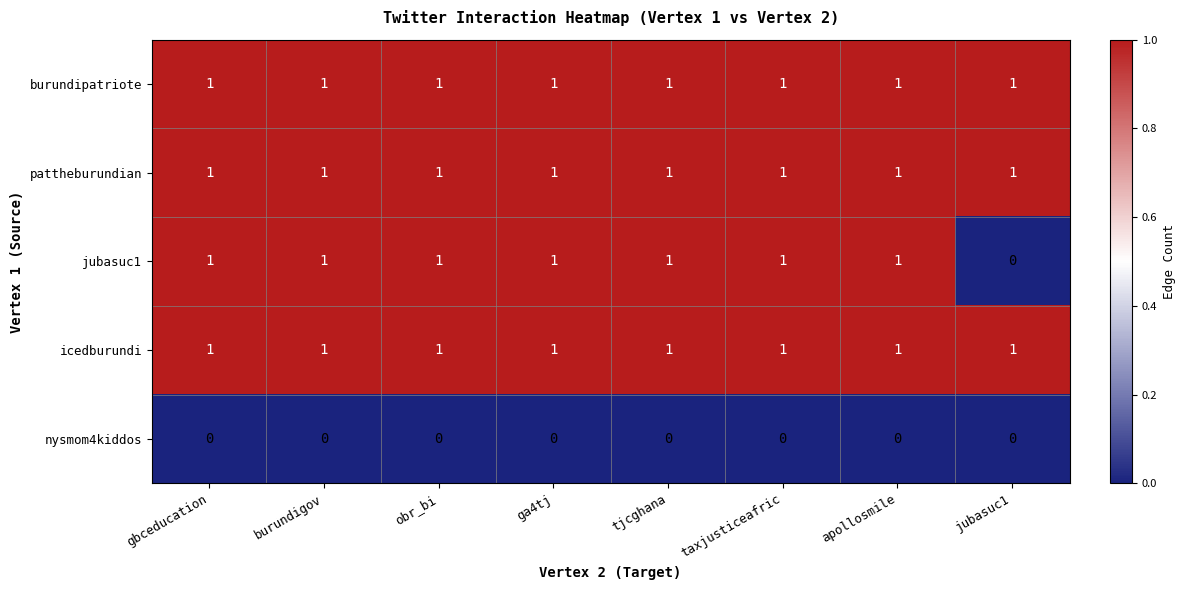

Is it true that burundipatriote equals 1 at apollosmile?

True